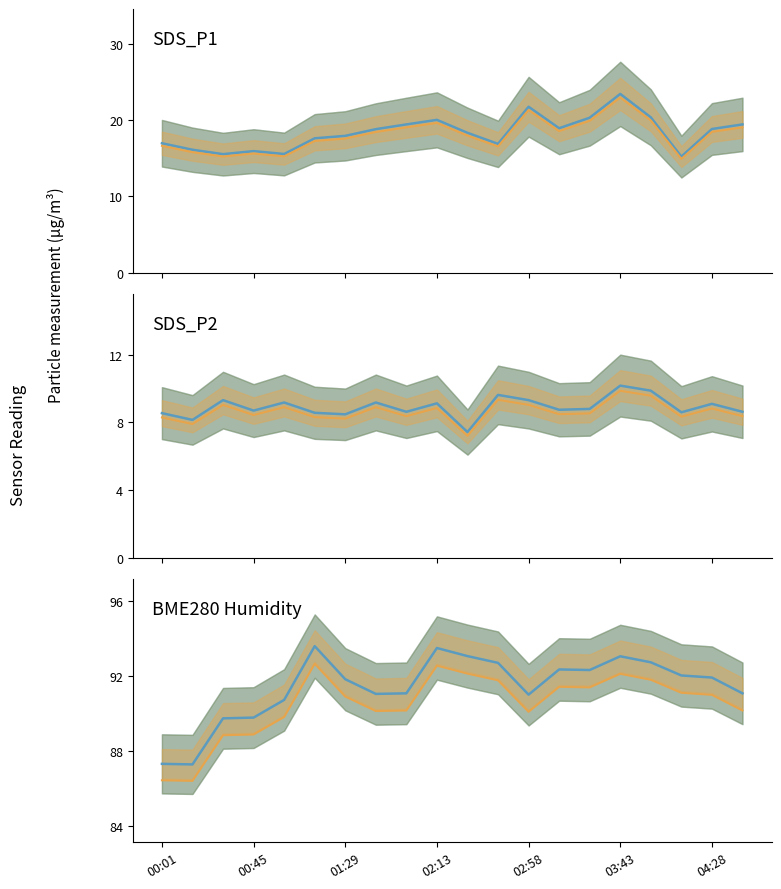

Is the value of BME280_humidity at 9 greater than the value of SDS_P2 at 8?

Yes